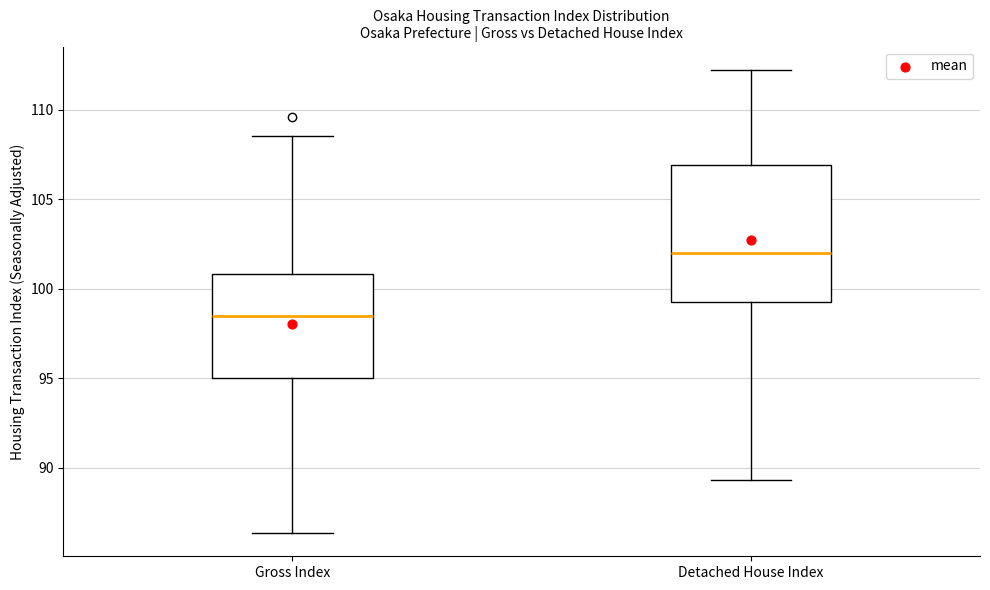

Reading left to right, read every box against the y-axis: the position of its median line, the range the box covers, and the ends of its whiskers. The values are not printed on the chart, so give them approximately, as read against the axis.

Gross Index: median 98.5, box 95.0 to 101.0, whiskers 86.5 to 108.5
Detached House Index: median 102.0, box 99.0 to 107.0, whiskers 89.5 to 112.0